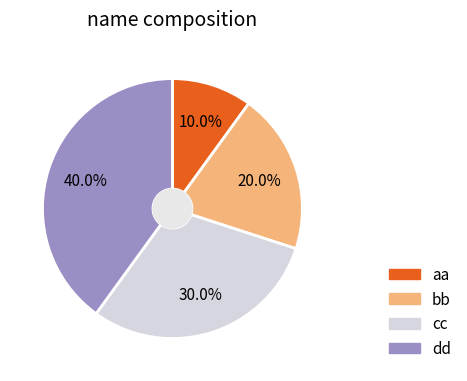

How many segments does this pie chart have?

4